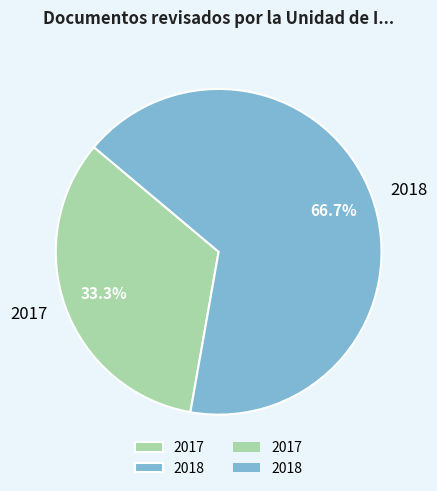

Combined, what portion of the pie is 2018 and 2017?

100.0%